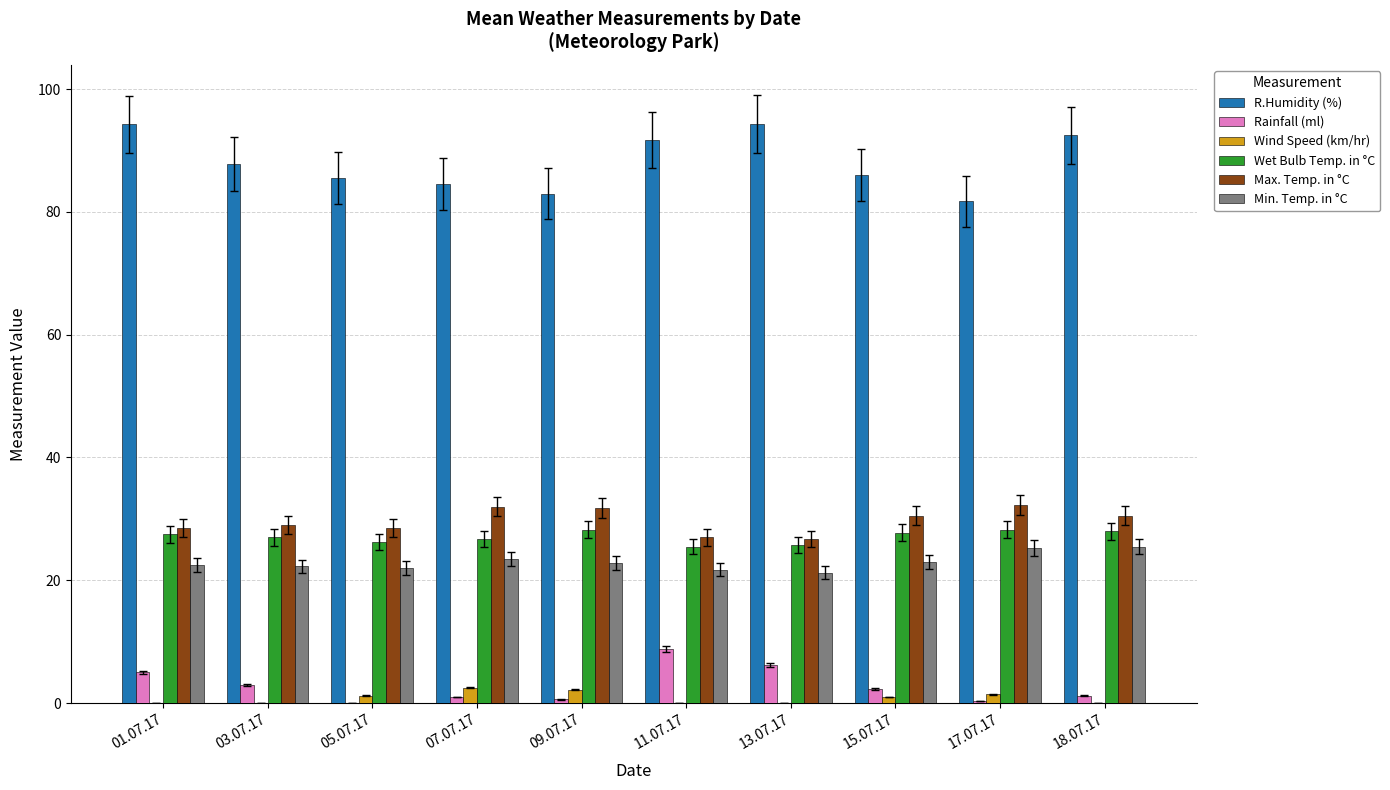

Is it true that R.Humidity (%) equals 124.9 at 03.07.17?

False